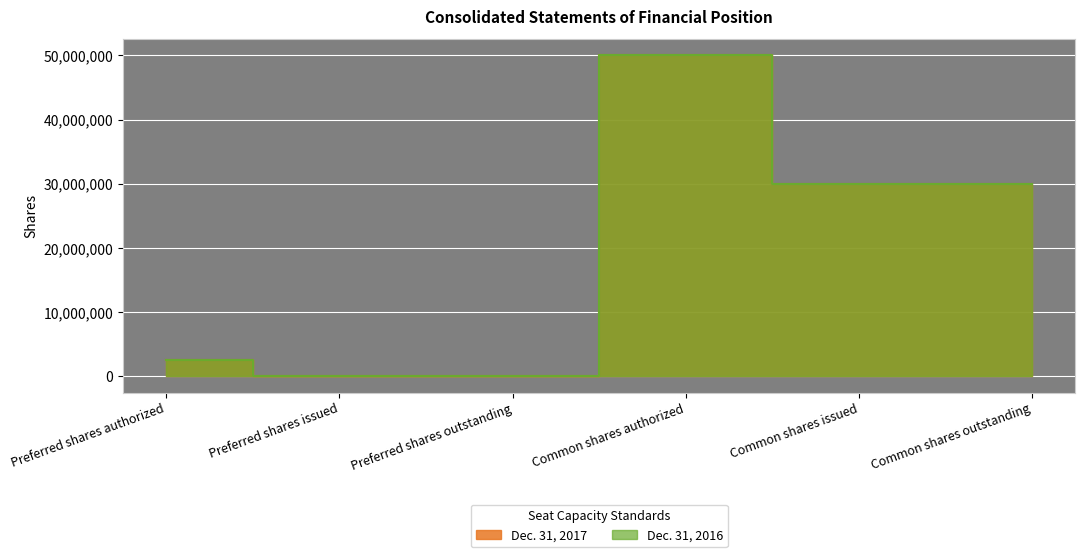

What is the difference between the second highest and second lowest values in the Dec. 31, 2017 series?

29927746